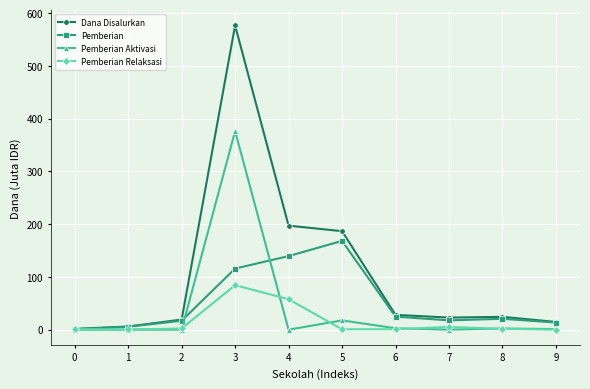

How many categories are shown in the chart?

10